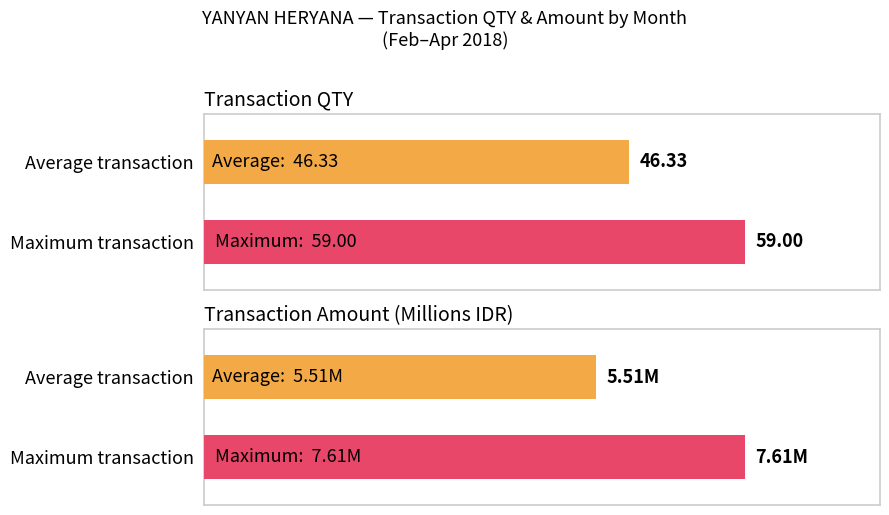

Are the bars grouped side by side (vs. stacked)?

Yes